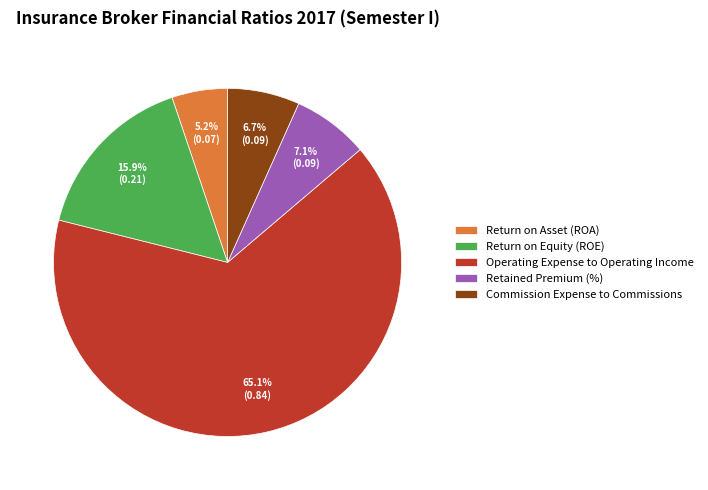

What percentage is the Return on Asset (ROA) slice, to the nearest percent?

5%